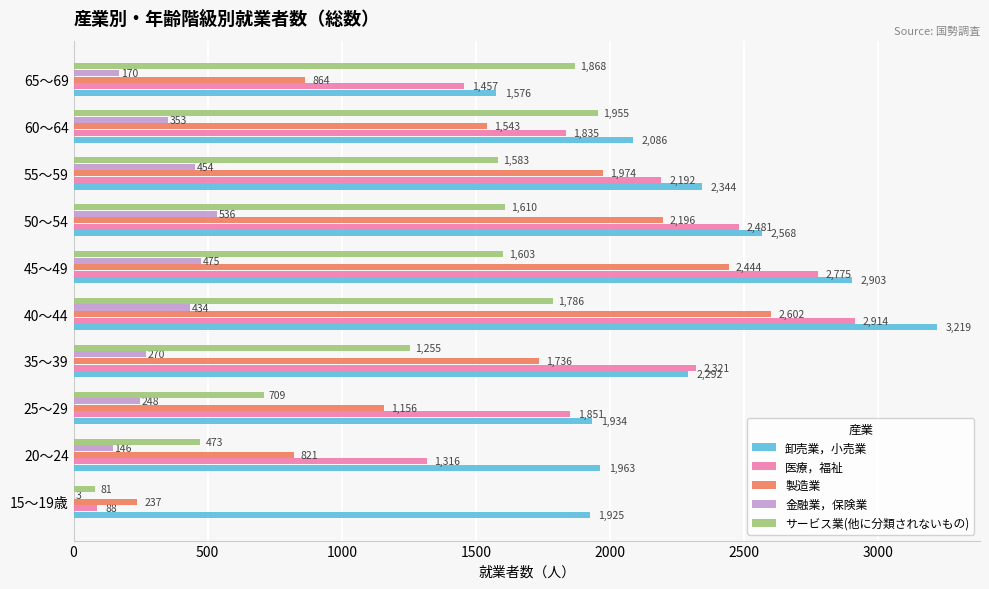

Which series has the largest range (max minus min)?

医療，福祉